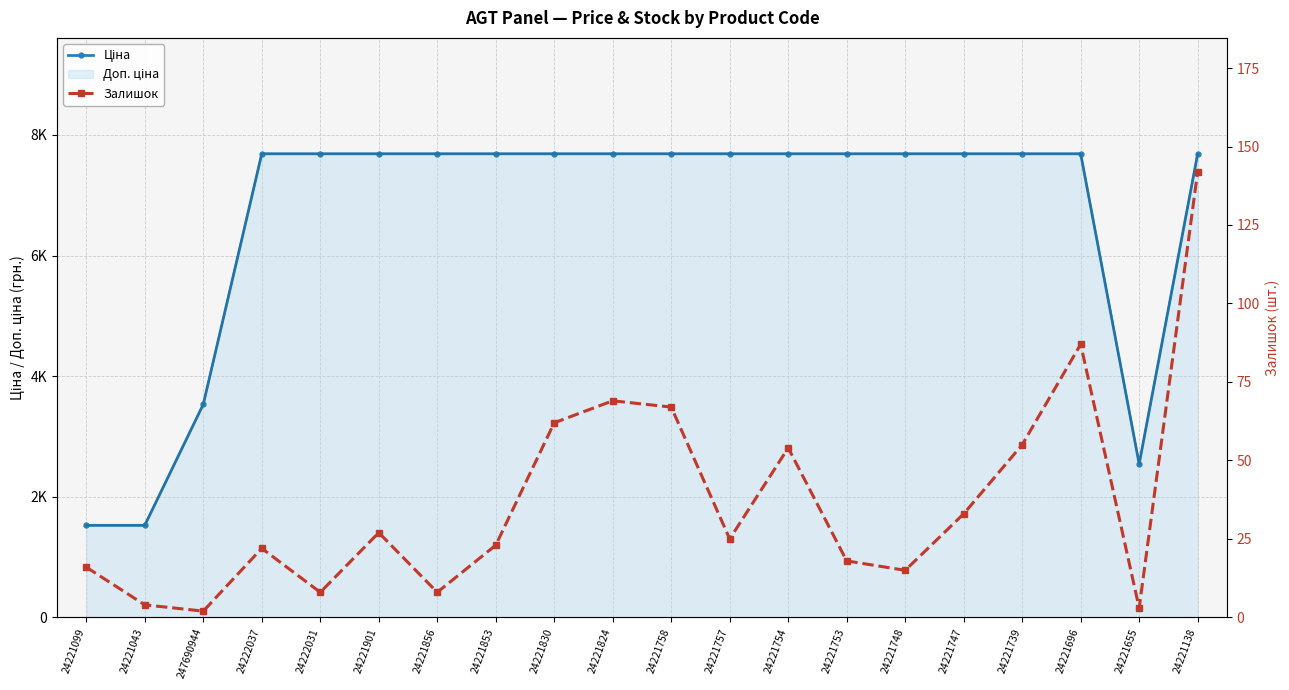

Is it true that Ціна equals 3628.2 at 24221901?

False